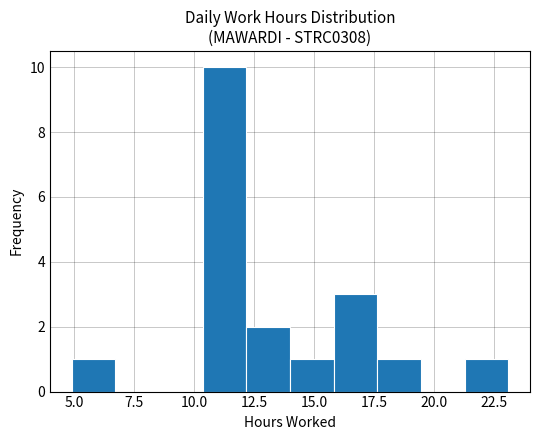

Around what value on the x-axis is the tallest bar? Give the approximate position of its centre, as read against the axis.

11.5